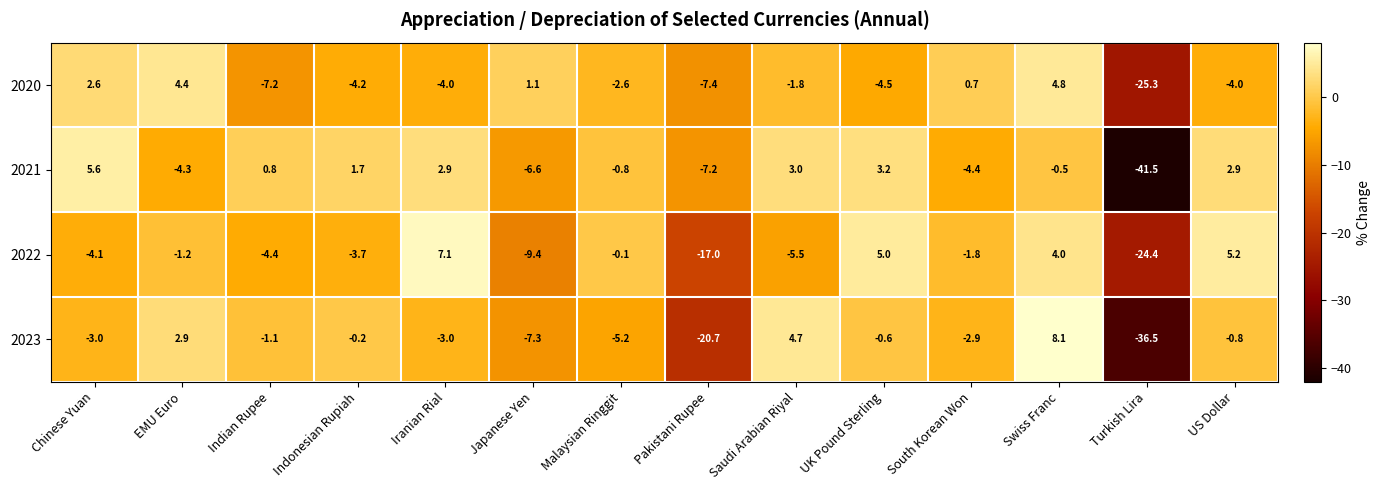

The 2022 series shows 2.1 at UK Pound Sterling. True or false?

False